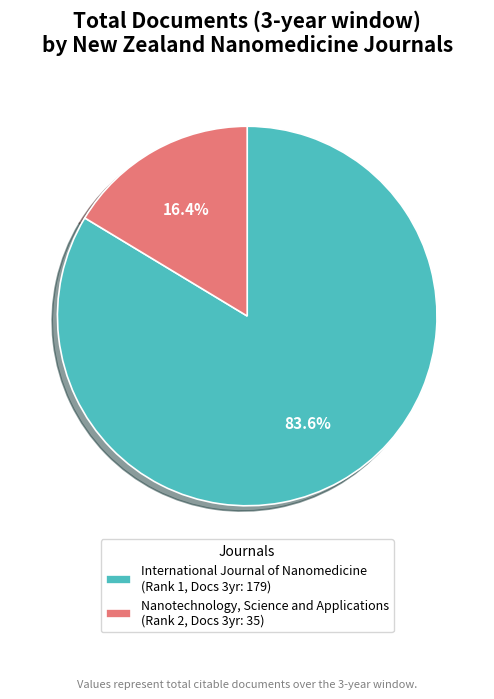

Which slice represents more than half of the pie?

International Journal of Nanomedicine (Rank 1, Docs 3yr: 179)